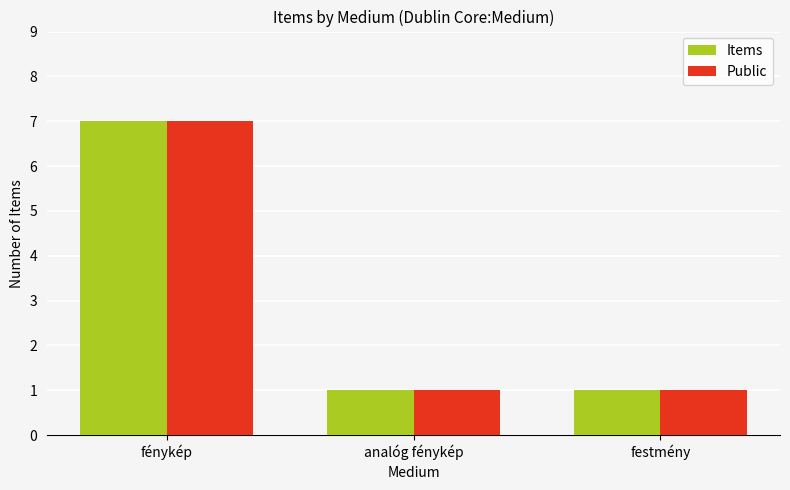

What is the sum of the Public values at festmény and fénykép?

8